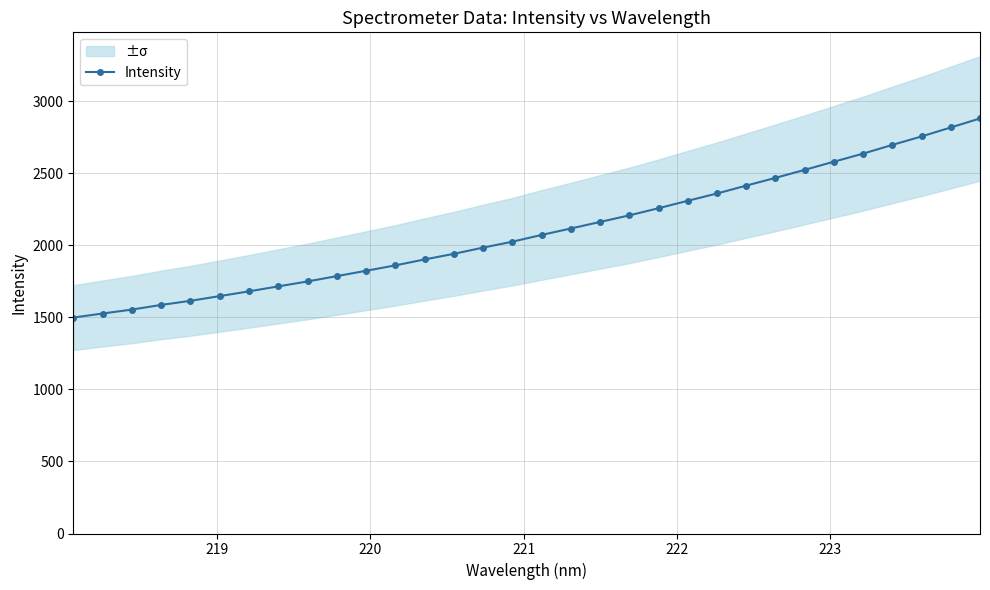

How many lines are shown in the chart?

1